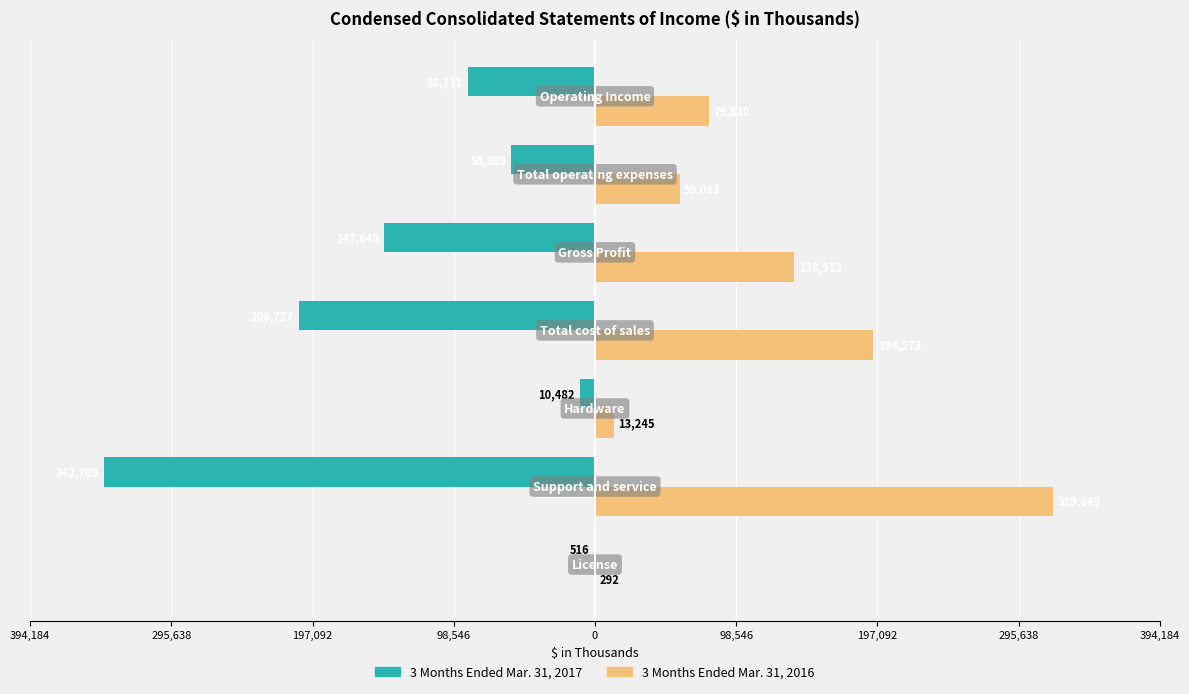

What are all the series names shown in the legend?

3 Months Ended Mar. 31, 2017, 3 Months Ended Mar. 31, 2016